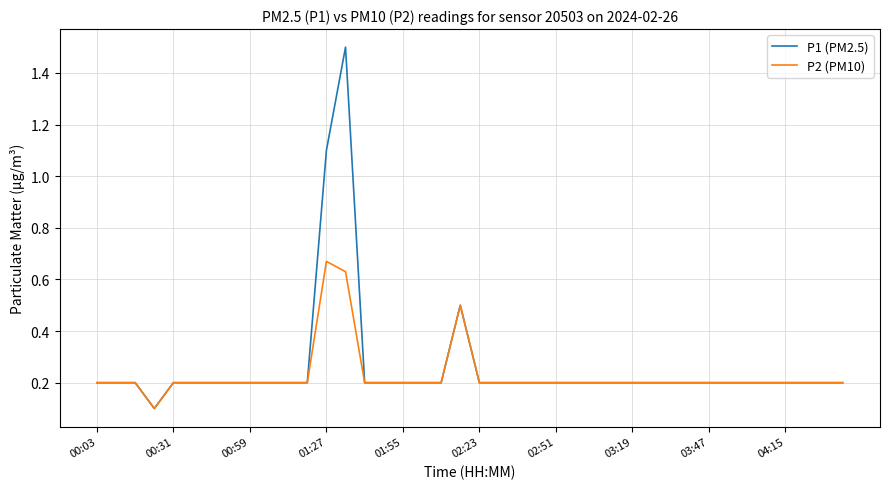

What is the minimum value for P1 (PM2.5)?

0.1